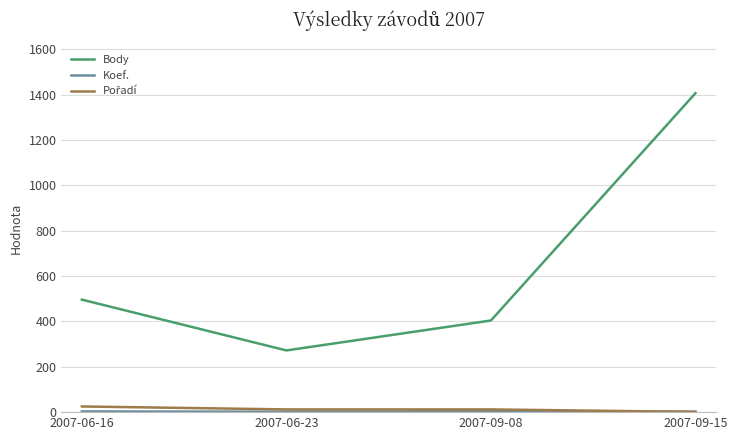

Rank the categories by Body value from lowest to highest.

2007-06-23, 2007-09-08, 2007-06-16, 2007-09-15